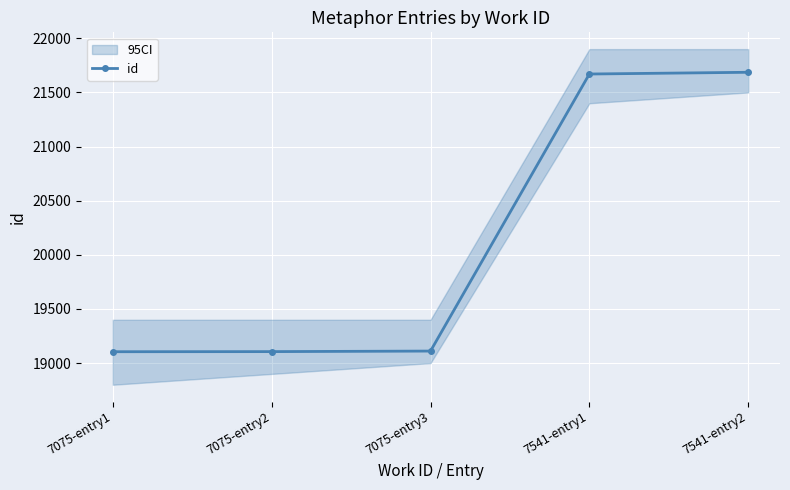

Which has a higher value, 7075-entry1 or 7075-entry2?

7075-entry2